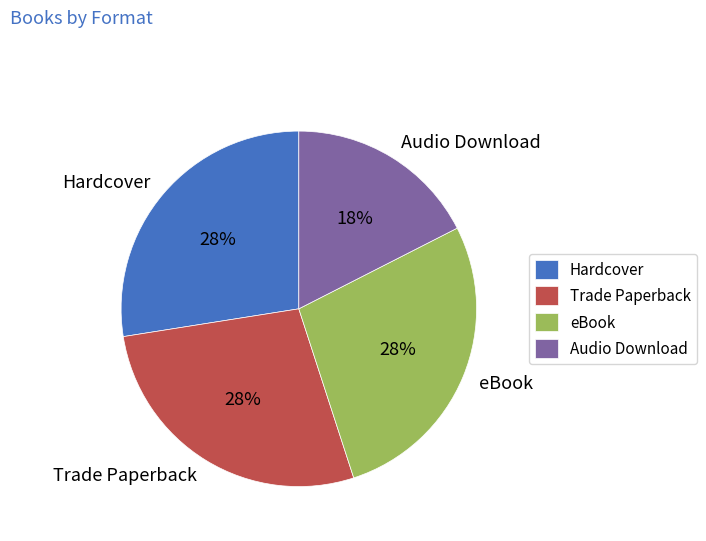

How many segments does this pie chart have?

4